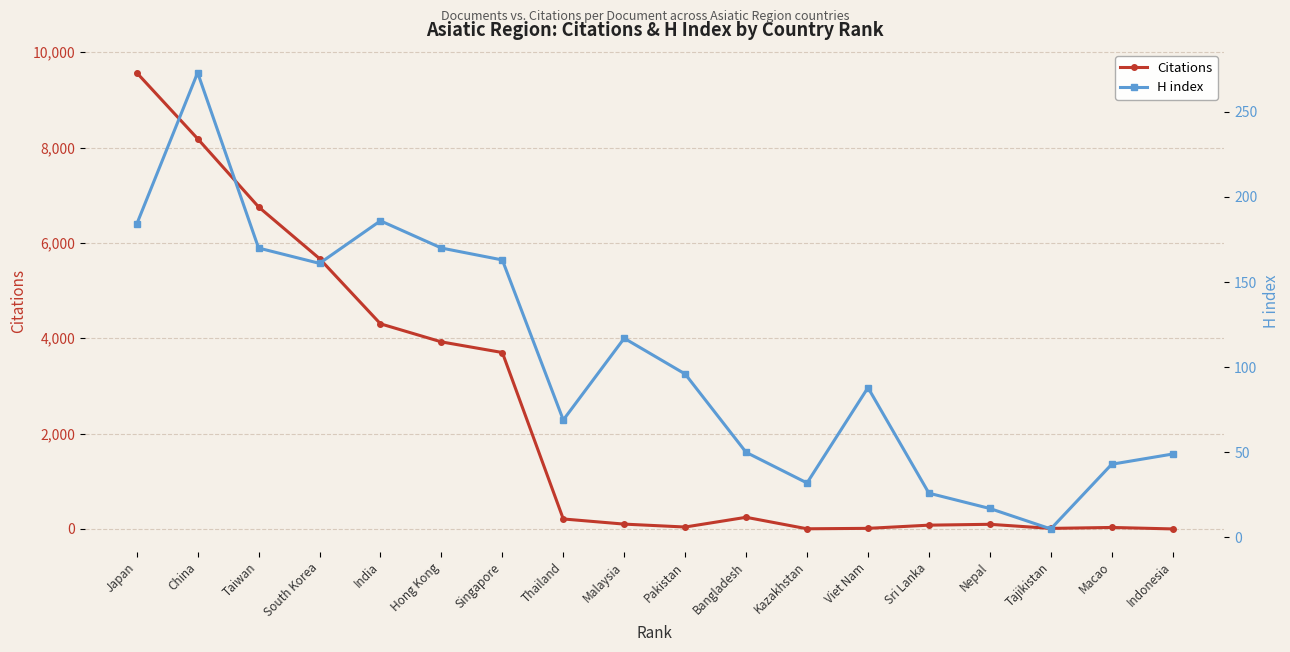

Which series changed the most between India and Tajikistan?

Citations